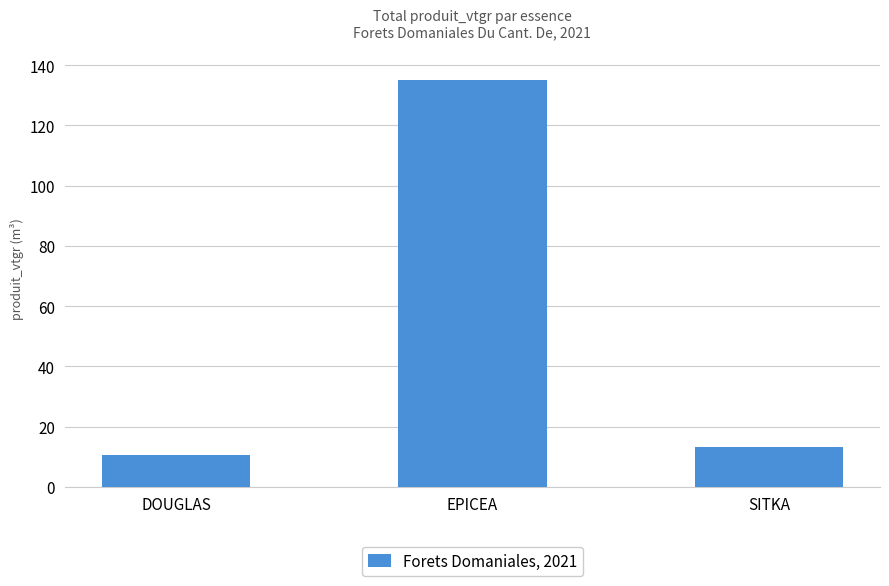

What is the difference between the values at EPICEA and DOUGLAS?

124.6